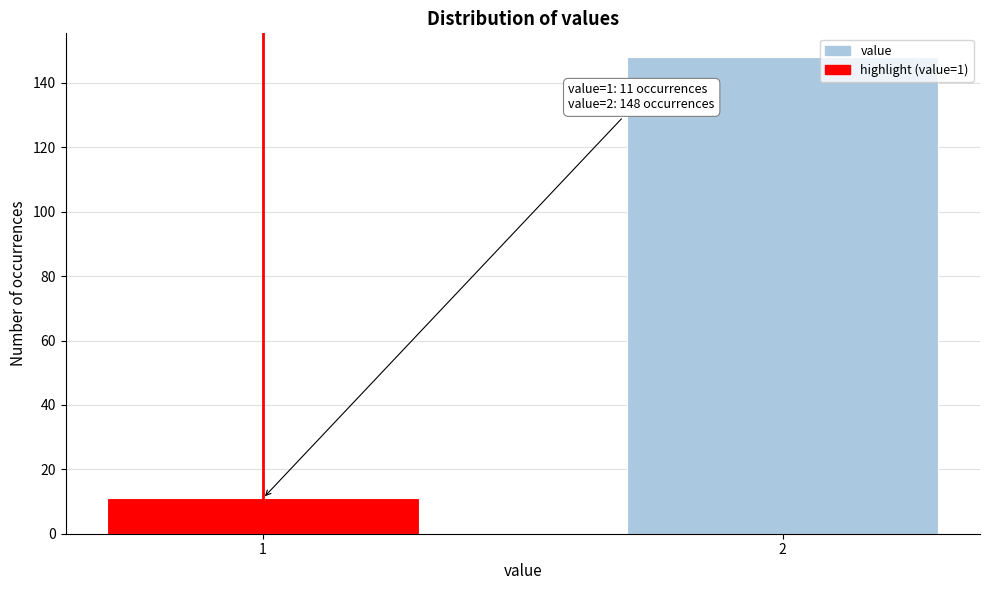

Reading left to right, what are all the values shown in this chart?

11	148